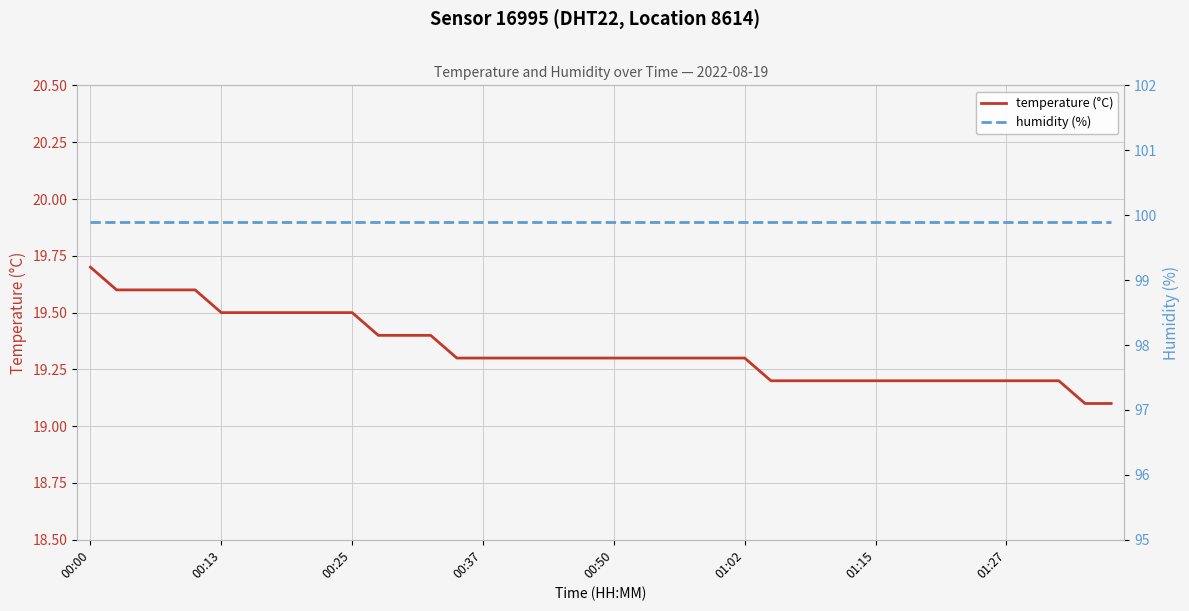

How many lines are shown in the chart?

2